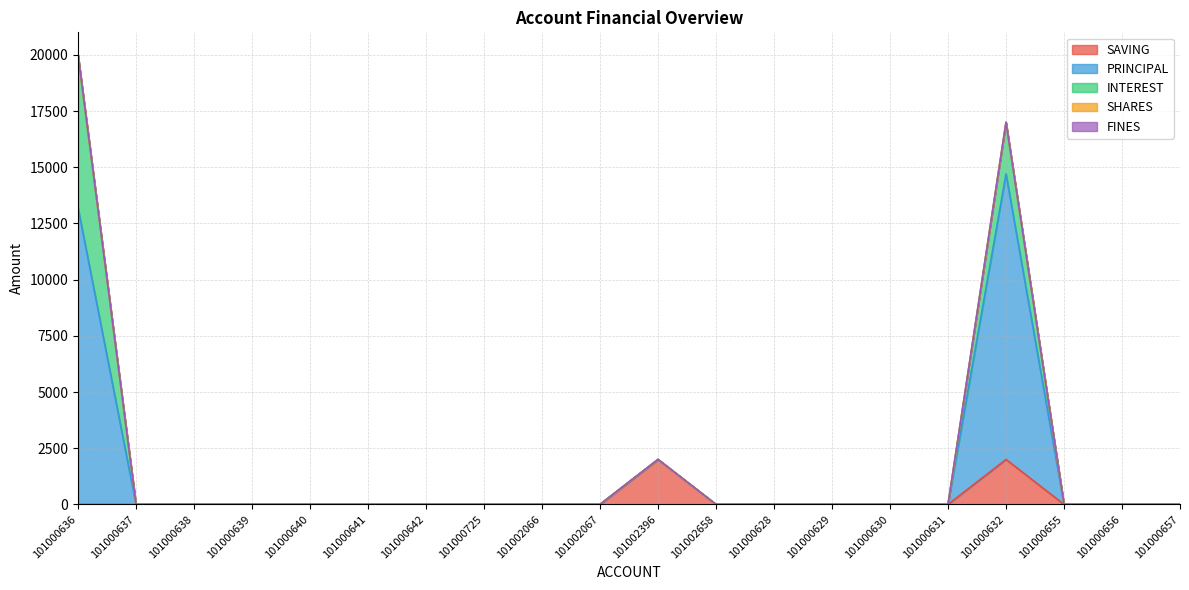

List the labels in order of PRINCIPAL value, largest first.

101000636, 101000632, 101000637, 101000638, 101000639, 101000640, 101000641, 101000642, 101000725, 101002066, 101002067, 101002396, 101002658, 101000628, 101000629, 101000630, 101000631, 101000655, 101000656, 101000657